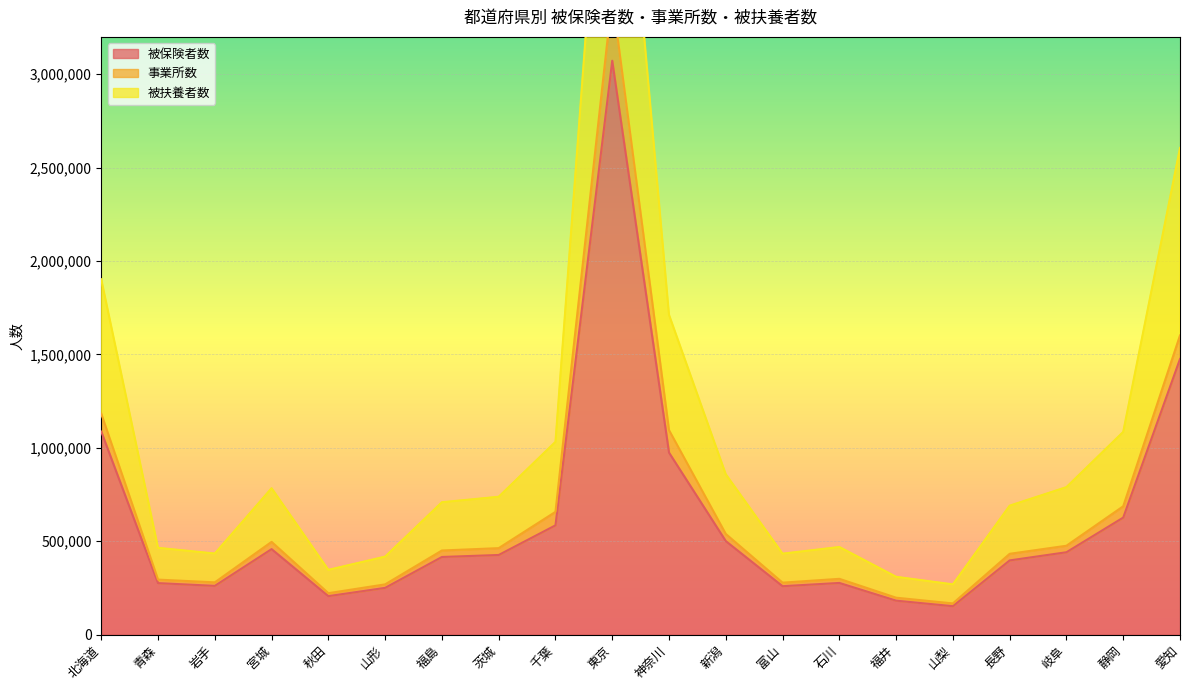

Where is the first local maximum for 被扶養者数?

宮城